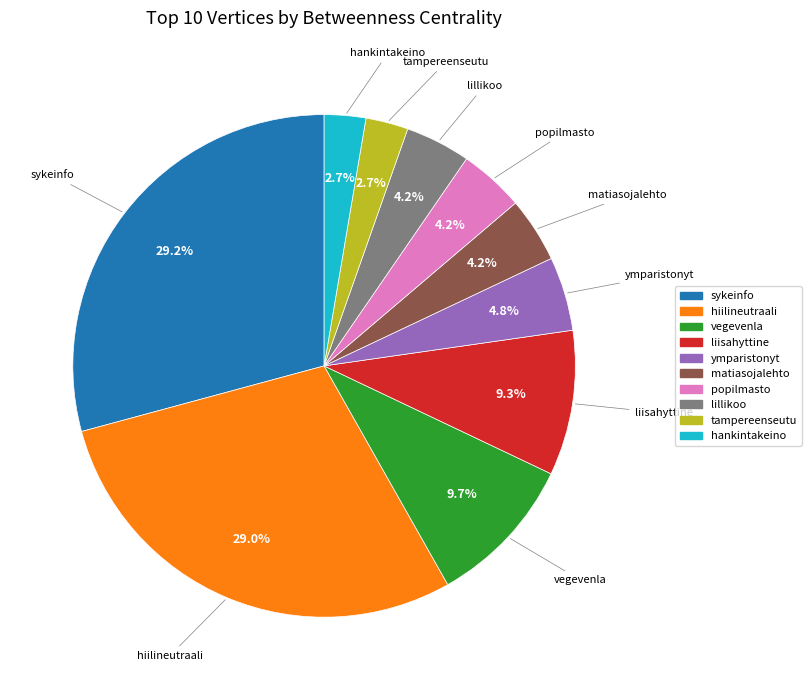

To the nearest percent, what is the average slice percentage?

10%